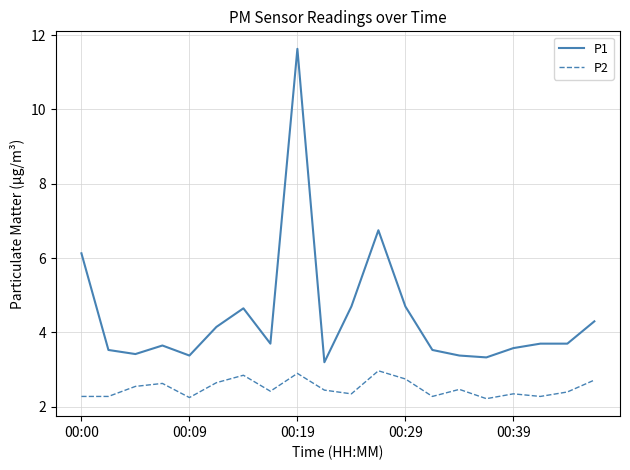

Which series has the largest range (max minus min)?

P1